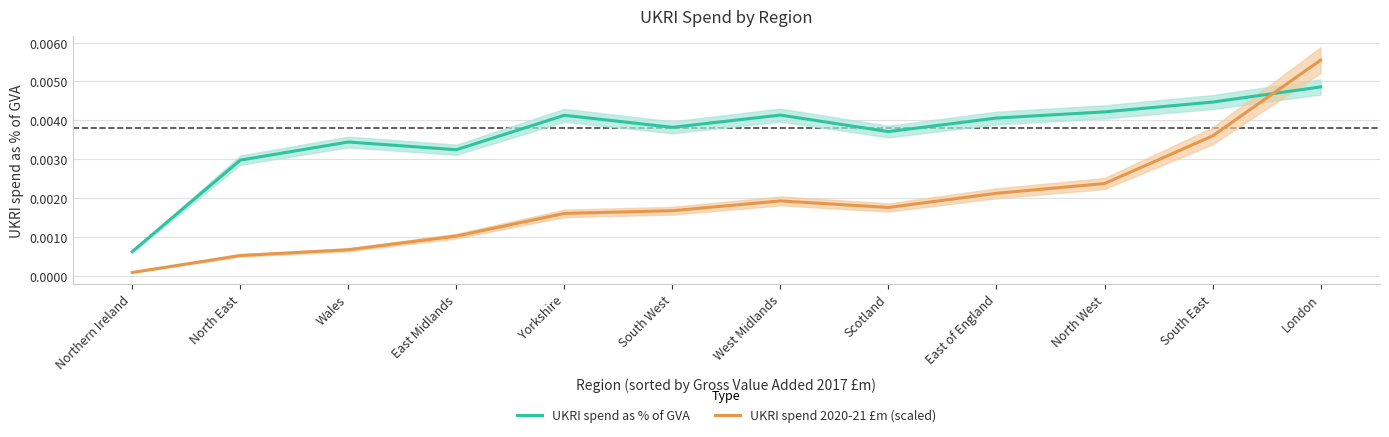

How many interior local peaks does the UKRI spend 2020-21 £m (scaled) series have?

1